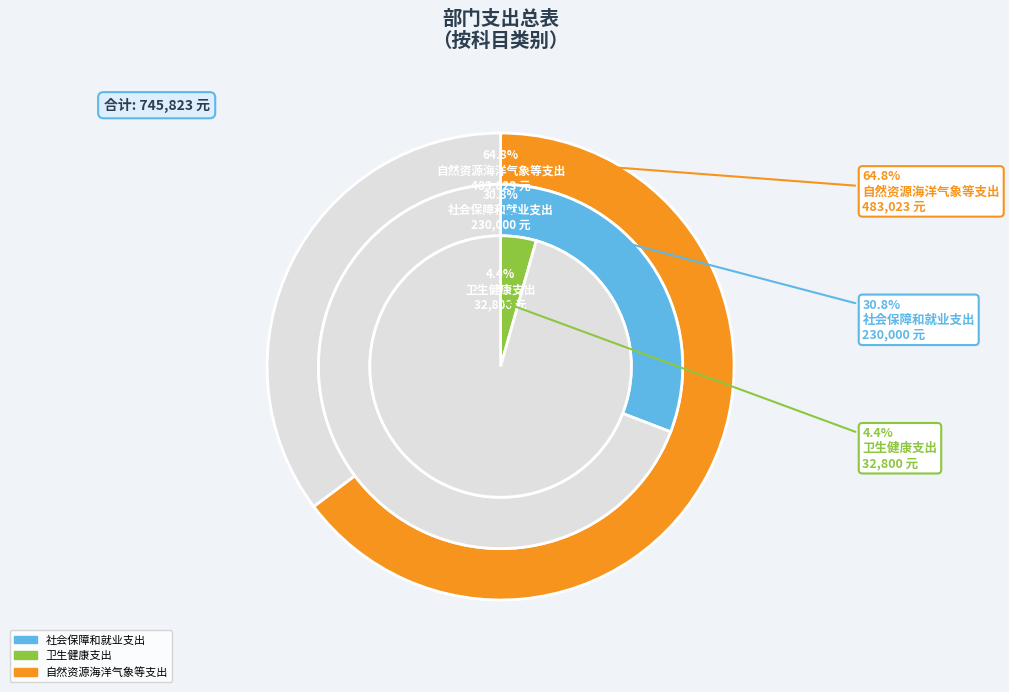

Count the number of slices in the pie.

3